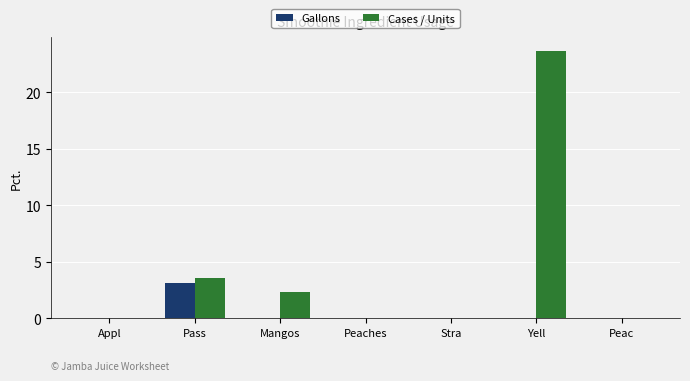

At which category is the sum across all series the highest?

Yell